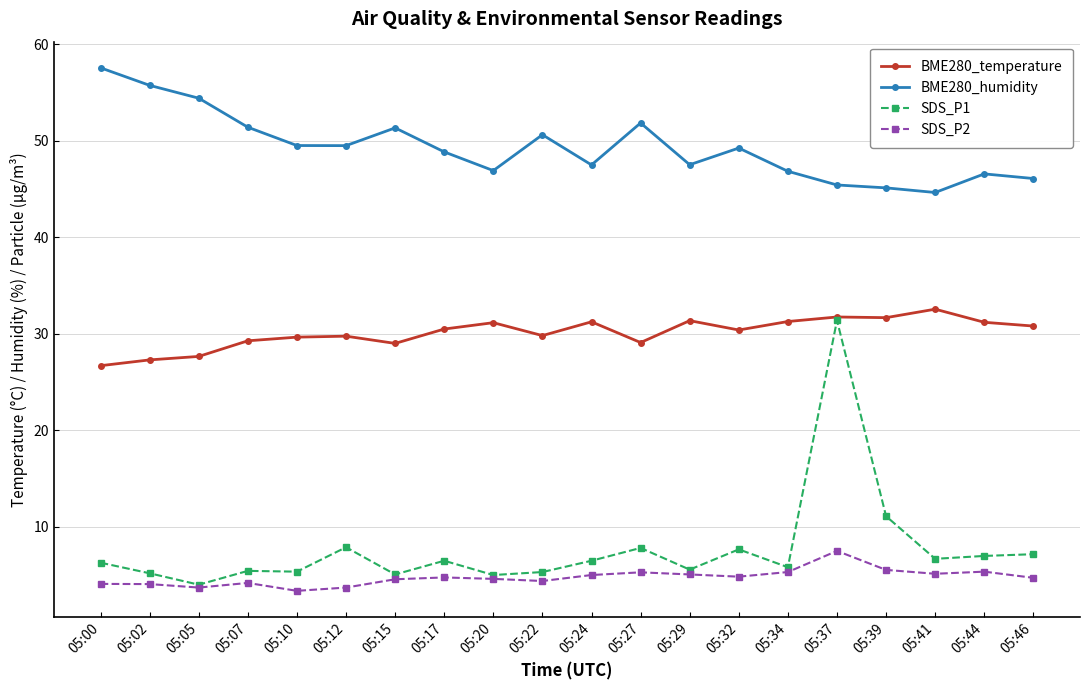

What are all the series names shown in the legend?

BME280_temperature, BME280_humidity, SDS_P1, SDS_P2